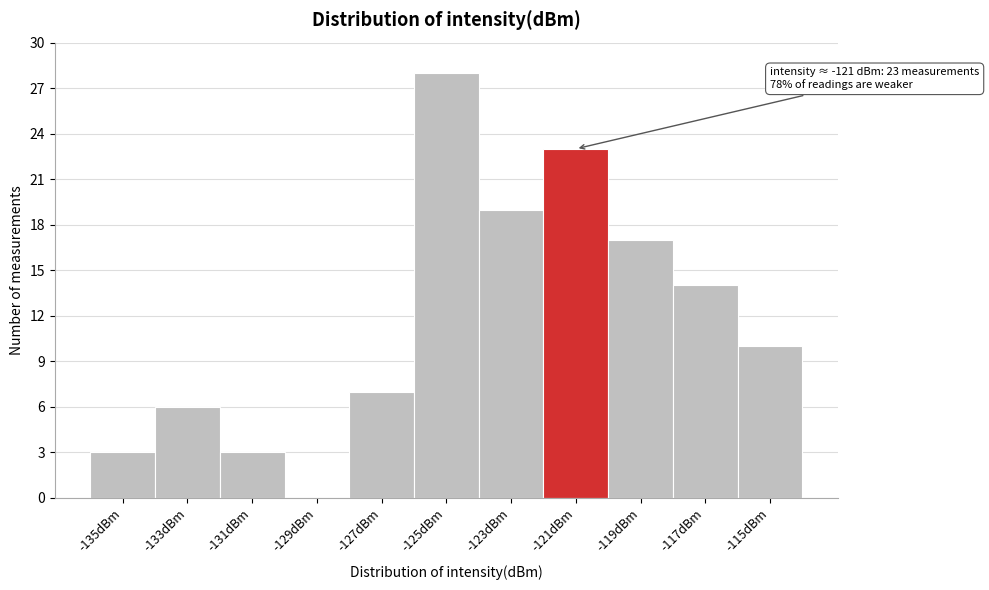

Which range on the x-axis has the tallest bar?

-126 to -124